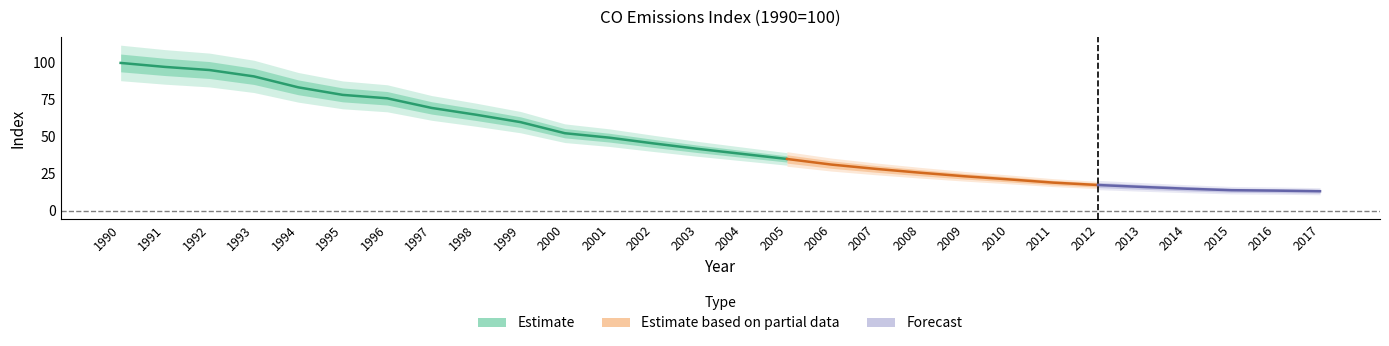

What value does the data have at 2008?

25.8